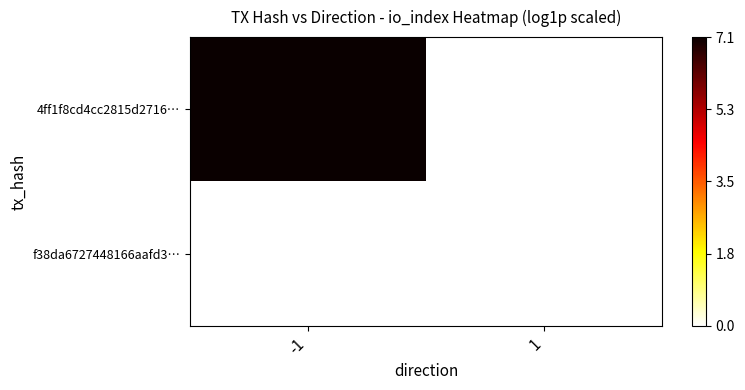

At which category is the sum across all series the highest?

-1